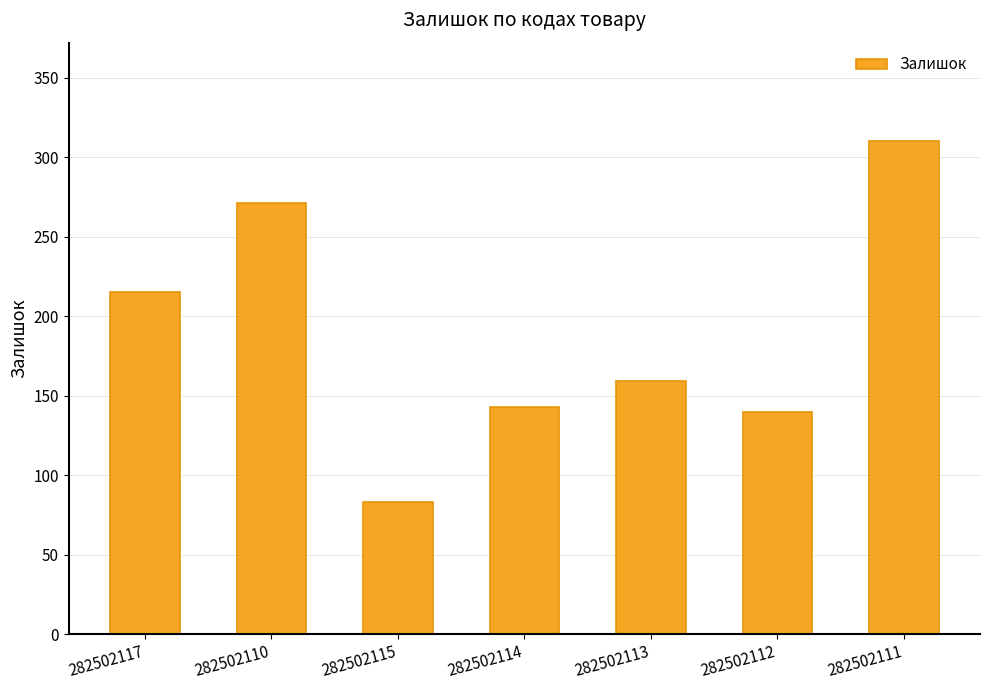

What position from the left is 282502117?

1